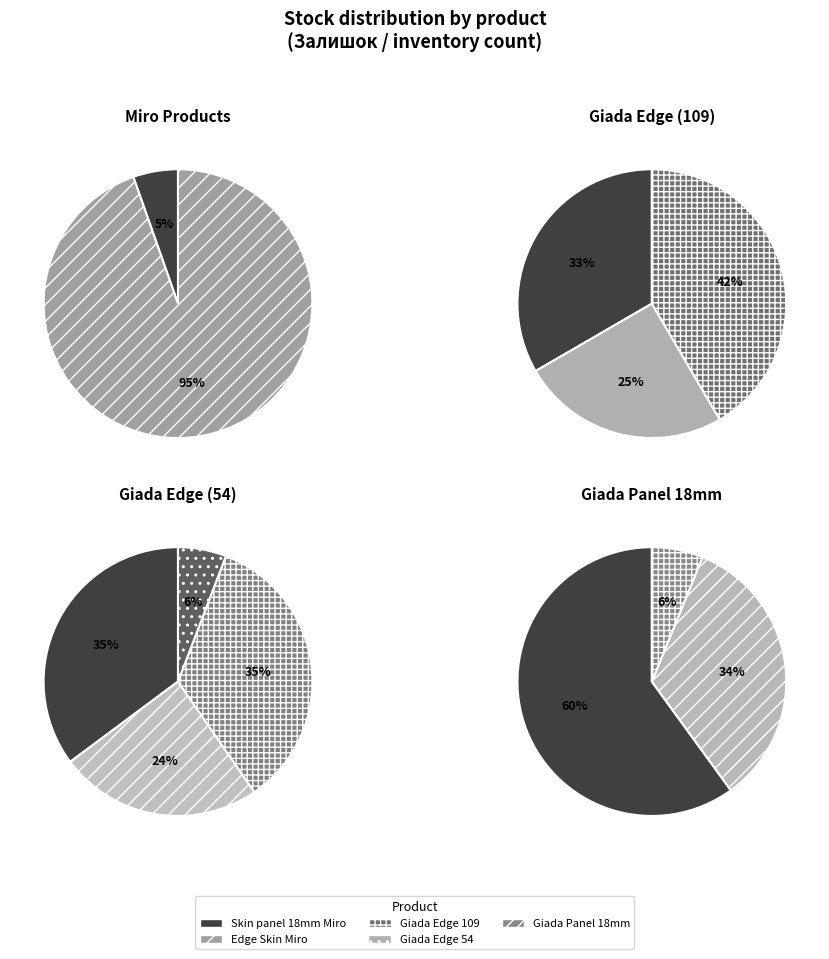

What percentage is NOT represented by Skin Giada edge (54.52, 1067)?

76.1%